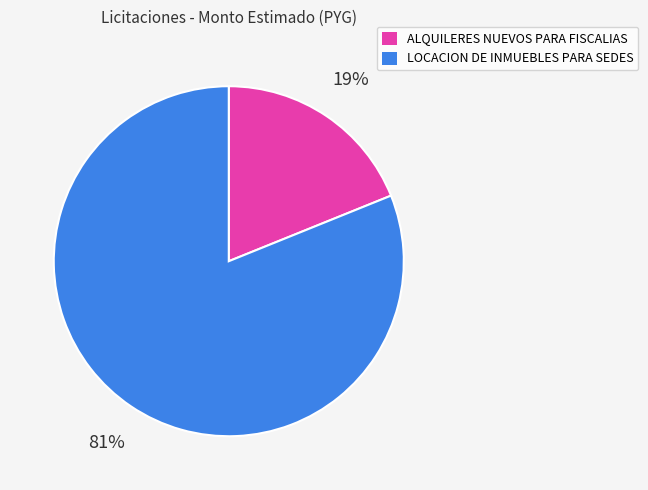

Approximately how many times larger is the value at ALQUILERES NUEVOS PARA FISCALIAS compared to LOCACION DE INMUEBLES PARA SEDES?

0.2